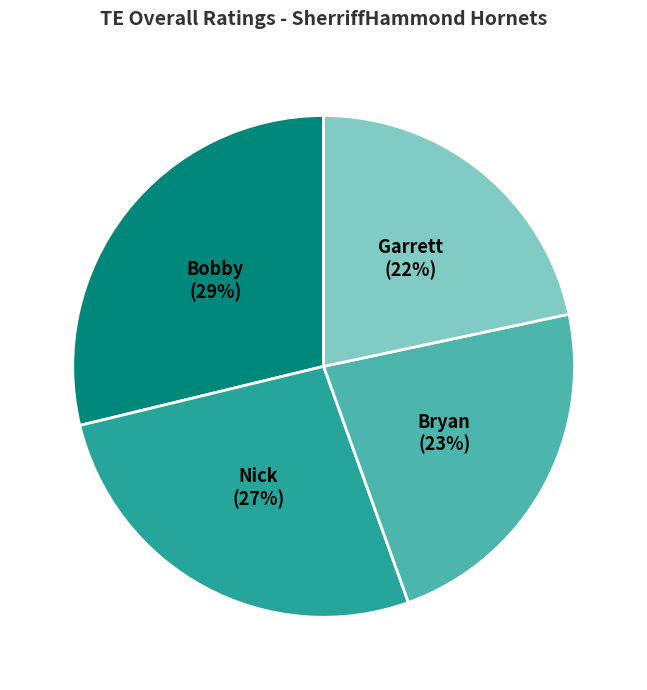

What percentage is the Garrett slice, to the nearest percent?

22%